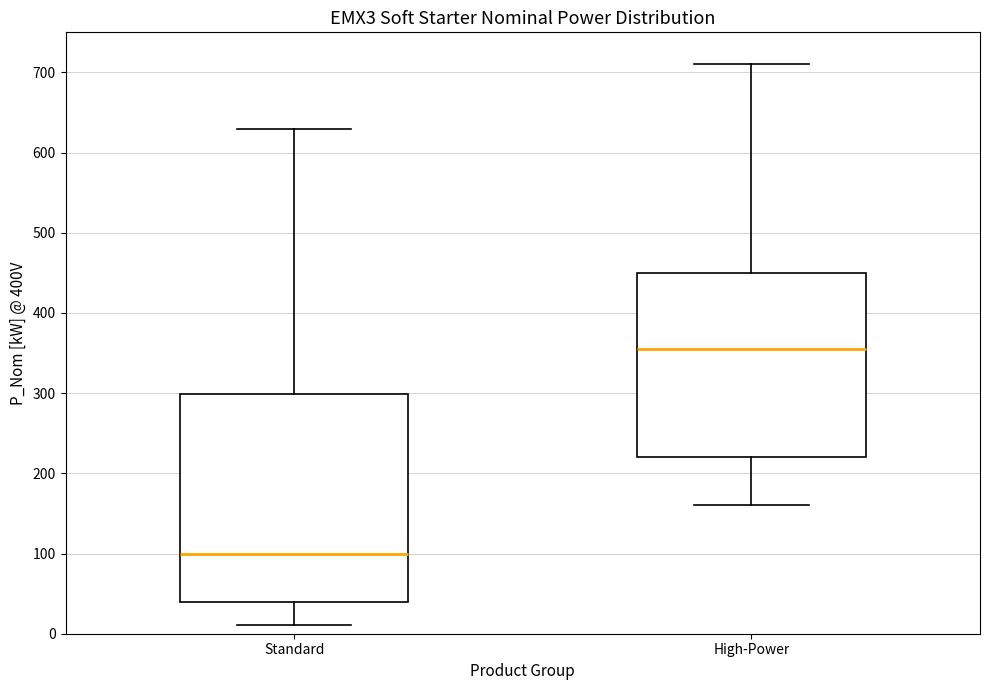

Comparing the boxes themselves (not the whiskers), which one is the tallest?

Standard